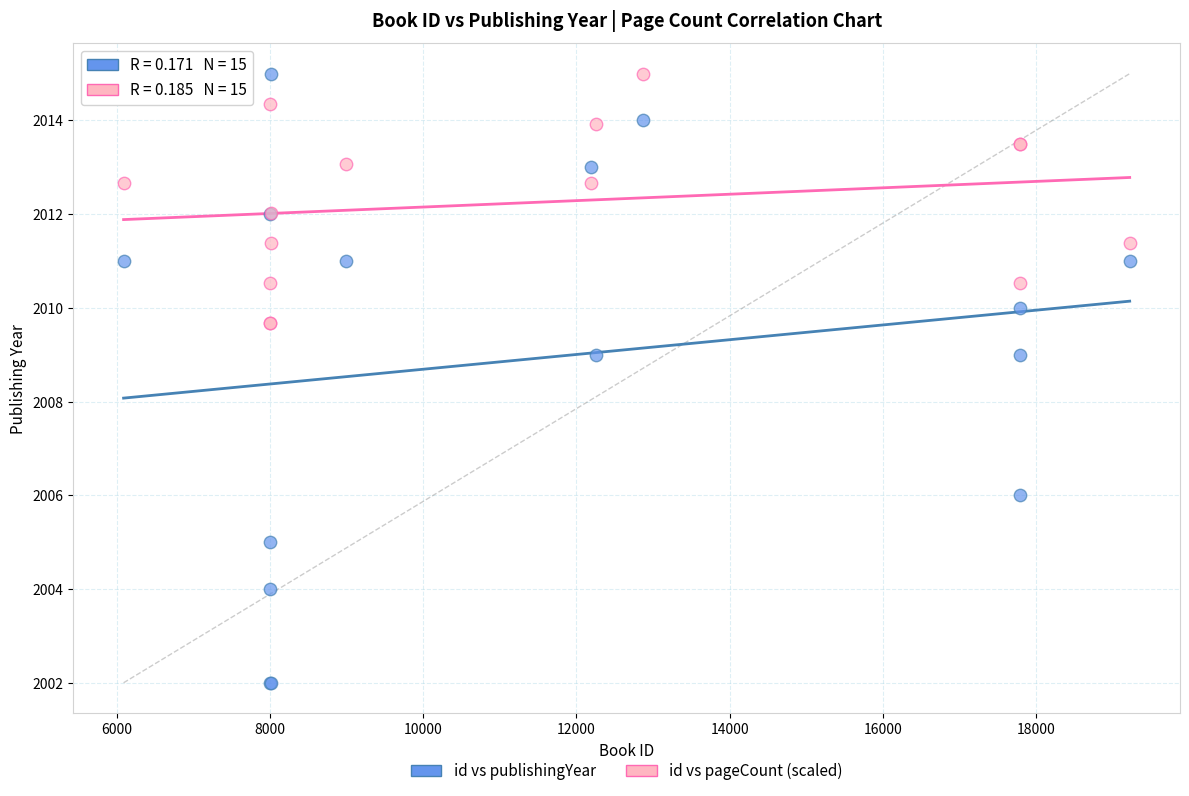

Which series reaches the minimum Y coordinate?

id vs publishingYear